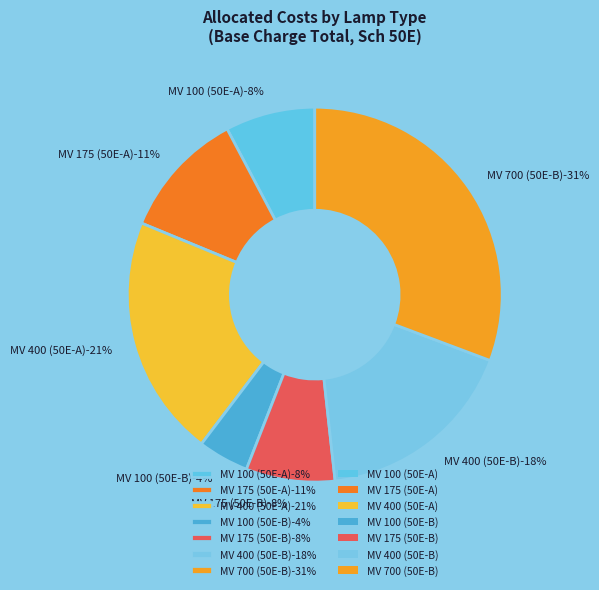

To the nearest percent, what portion does MV 100 (50E-A) represent?

8%